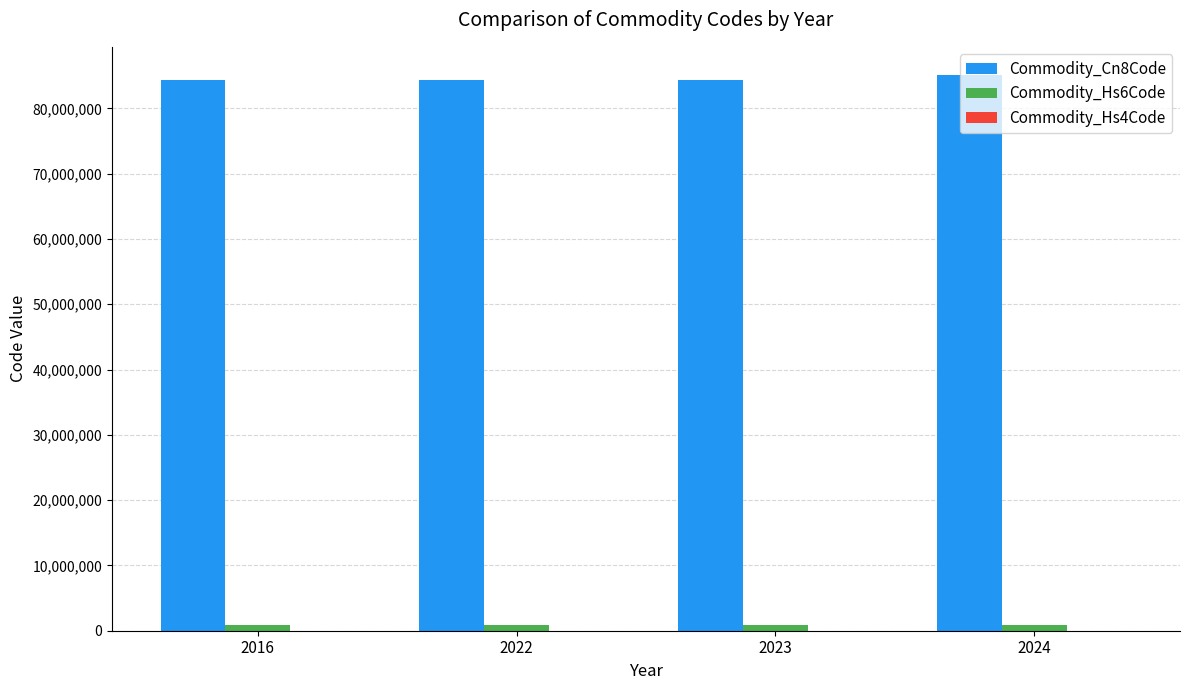

What is the greatest value displayed?

85176200